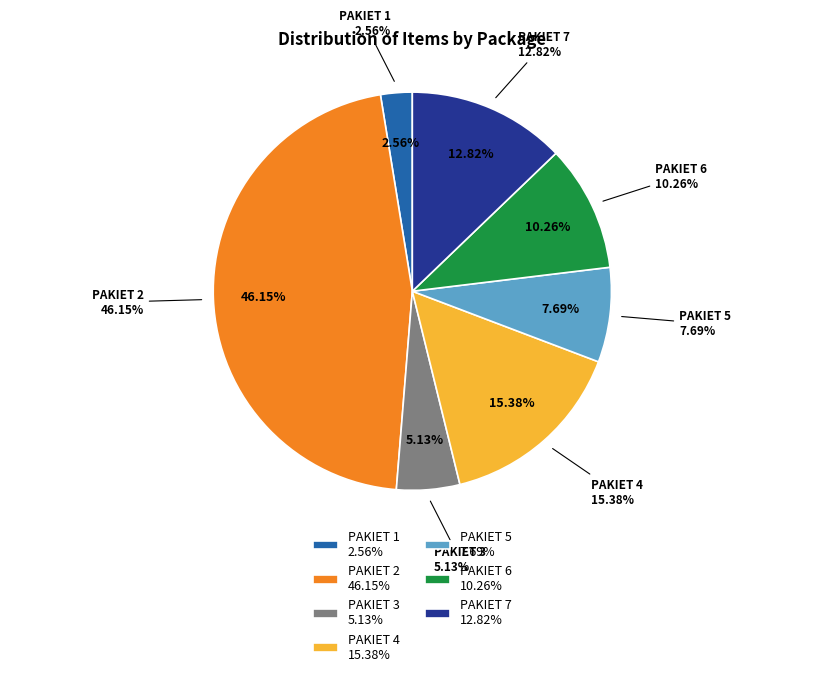

What portion of the pie excludes PAKIET 5?

92.3%